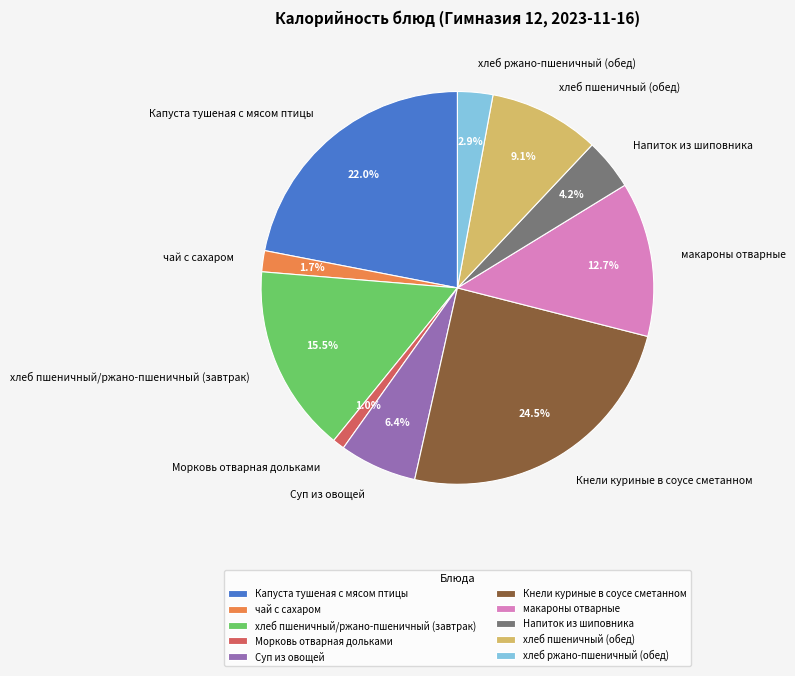

What is the total percentage of Кнели куриные в соусе сметанном and хлеб ржано-пшеничный (обед)?

27.4%